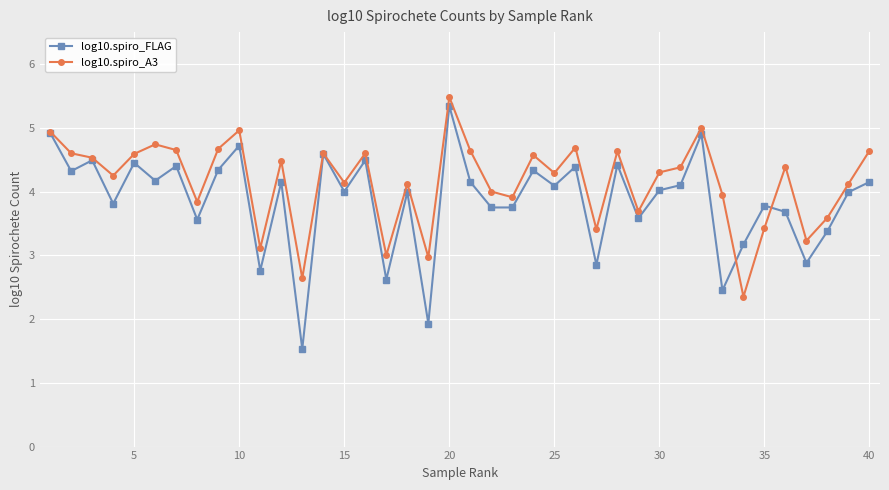

What is the highest value of the log10.spiro_A3 series?

5.5